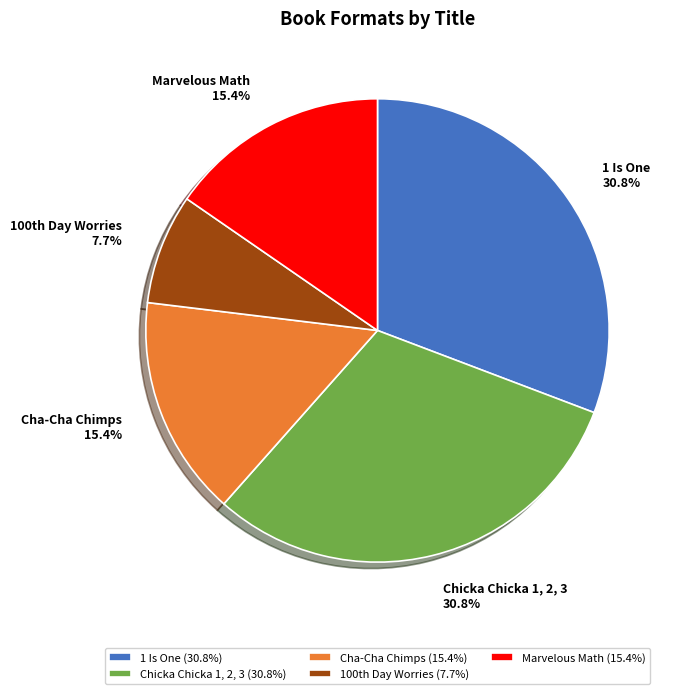

Is it true that Marvelous Math is 5% of the pie?

False